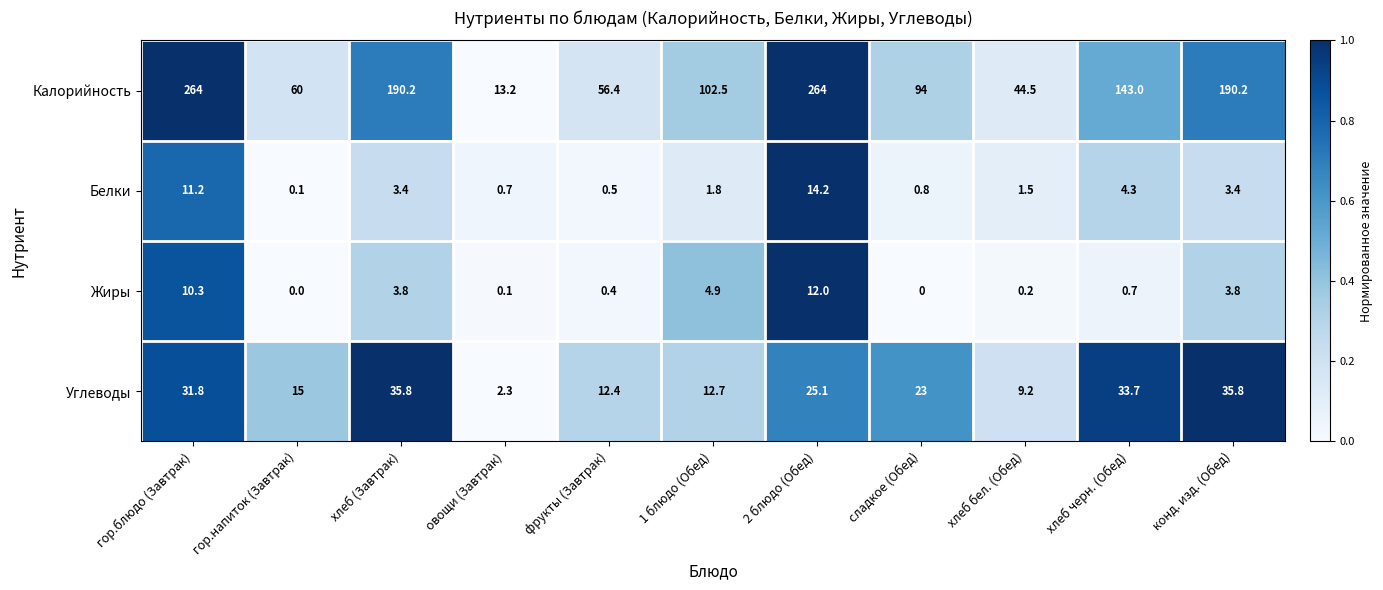

At how many categories does at least one series exceed 0?

11